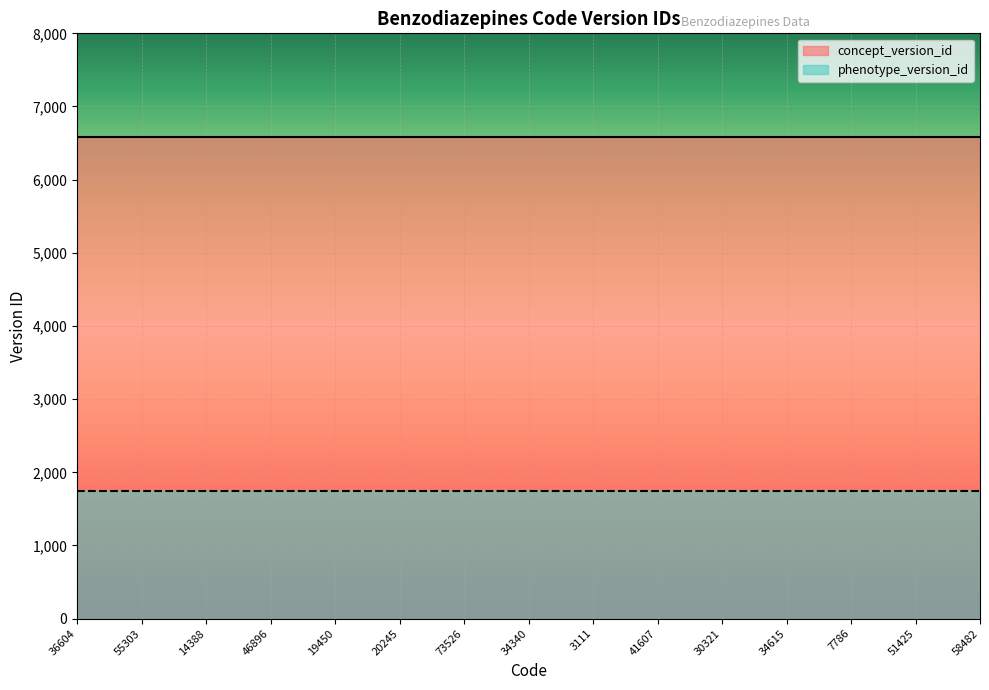

Between 14388 and 34340, which is larger?

14388